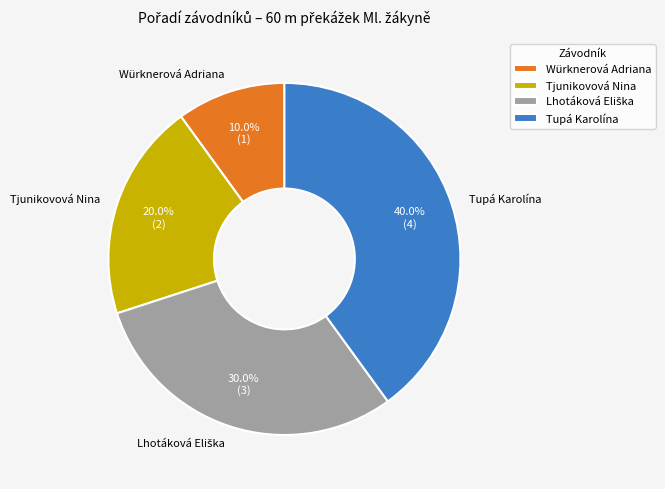

What portion of the pie excludes Tupá Karolína?

60.0%